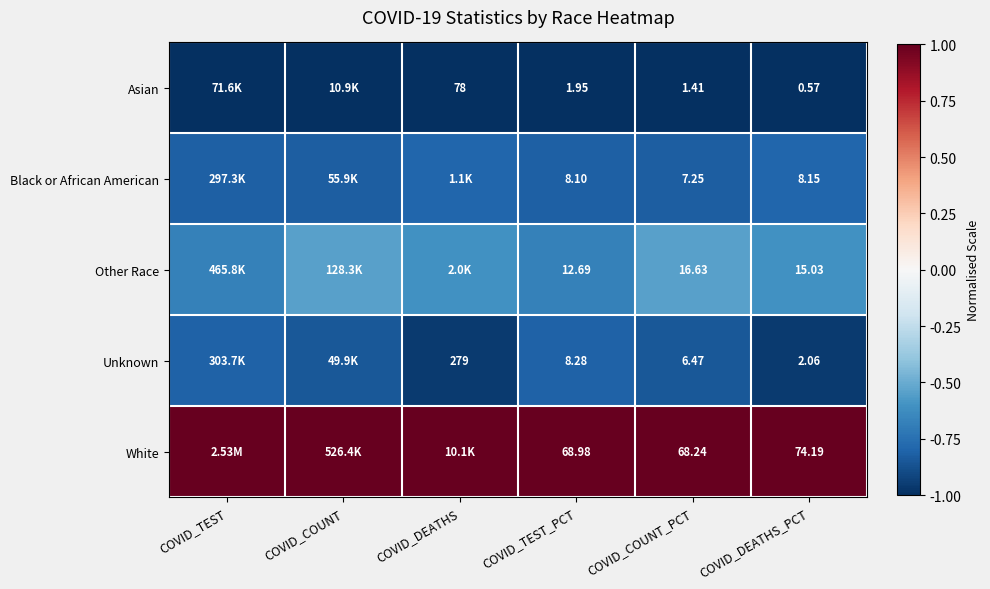

What is the total value across all series at COVID_TEST_PCT?

100.0